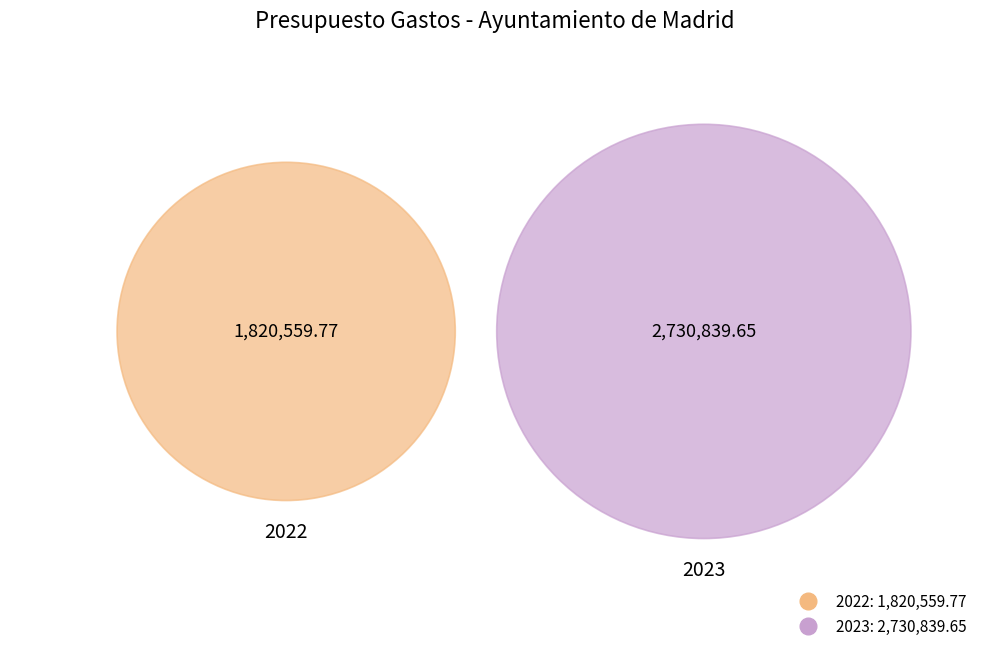

What percentage is NOT represented by 2023?

40.0%